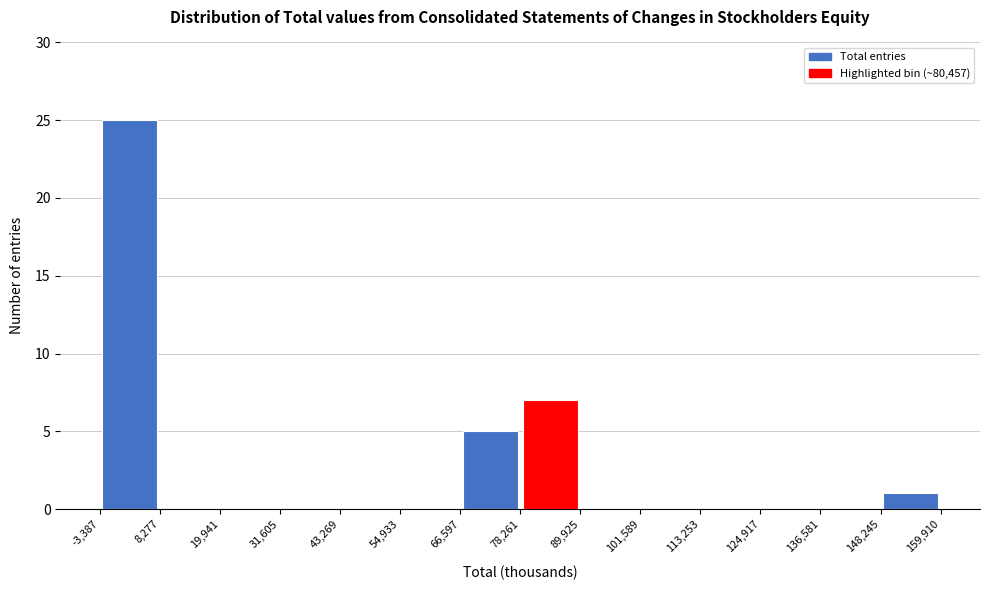

How tall is the bar that spans 66,597 to 78,261 on the x-axis? The values are not printed on the chart, so give them approximately, as read against the axis.

5